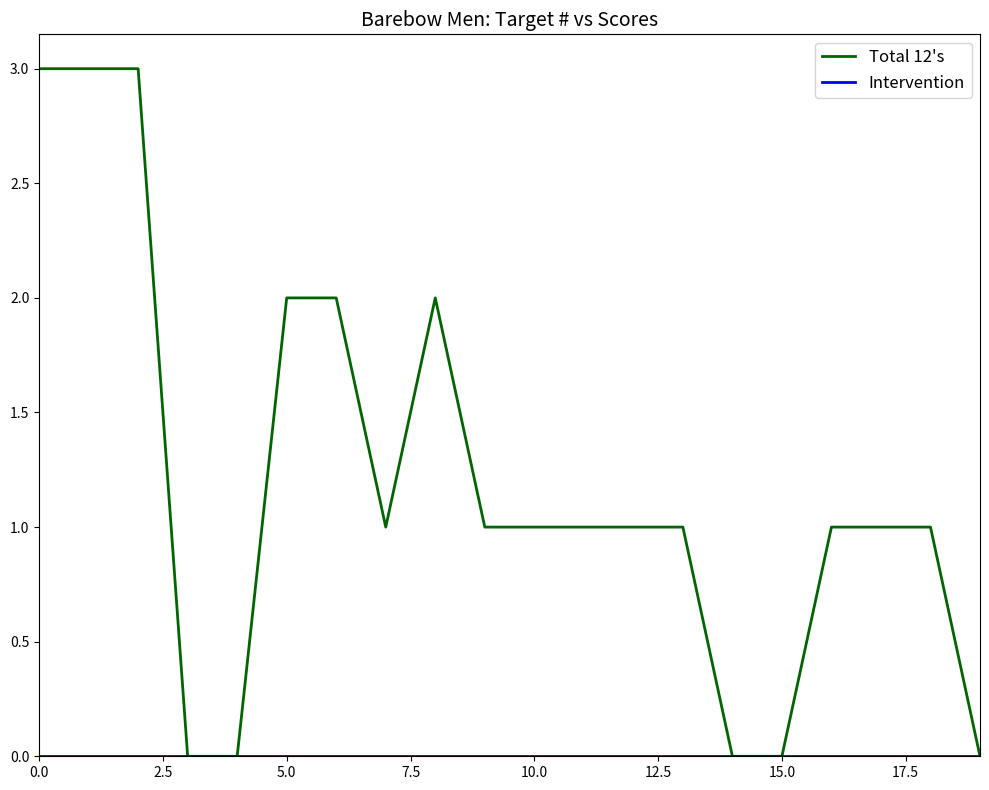

Which series has the largest total across all categories?

Total 12's